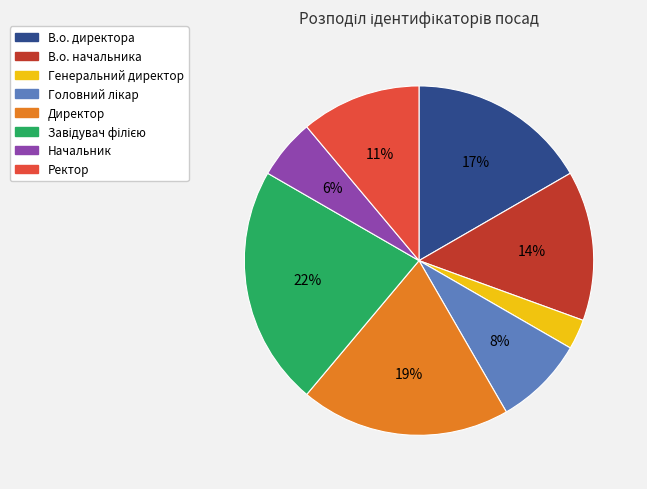

Is there any slice that represents more than half of the pie?

No